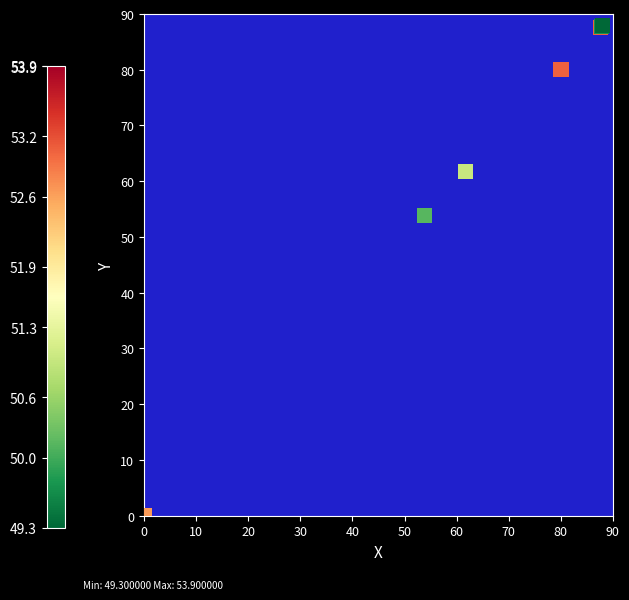

What Y value in the scatter plot is closest to 44?

53.9